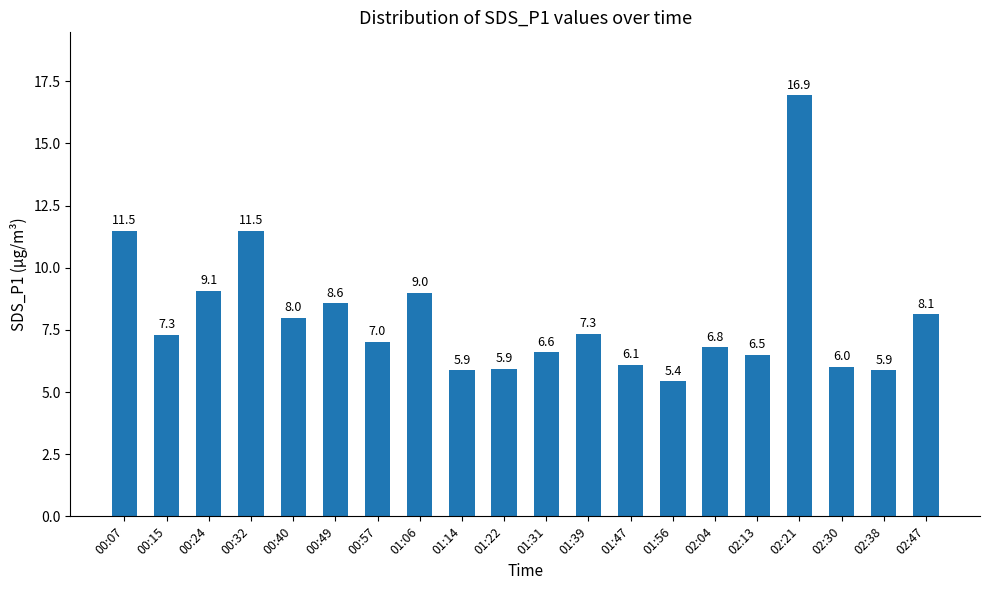

What value does the data have at 00:24?

9.1